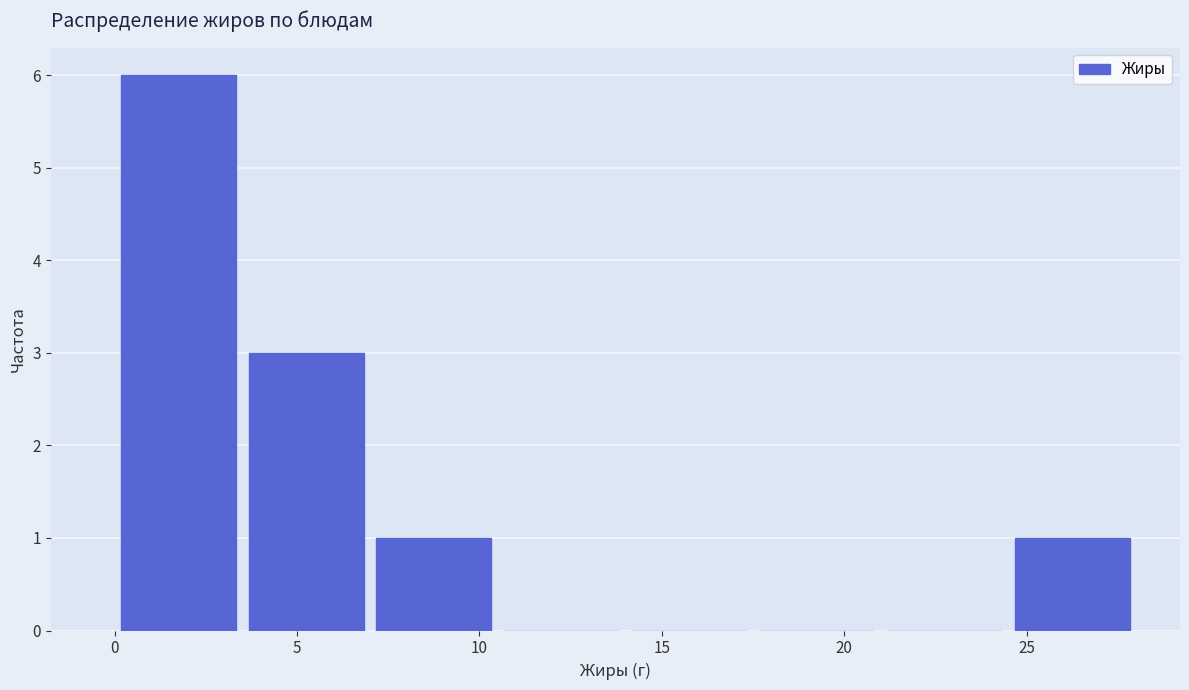

Reading left to right, list every bar in this chart as the range it spans on the x-axis followed by its height. The values are not printed on the chart, so give them approximately, as read against the axis.

0.0 to 3.5: 6
3.5 to 7.0: 3
7.0 to 10.5: 1
10.5 to 14.0: 0
14.0 to 17.5: 0
17.5 to 21.0: 0
21.0 to 24.5: 0
24.5 to 28.0: 1